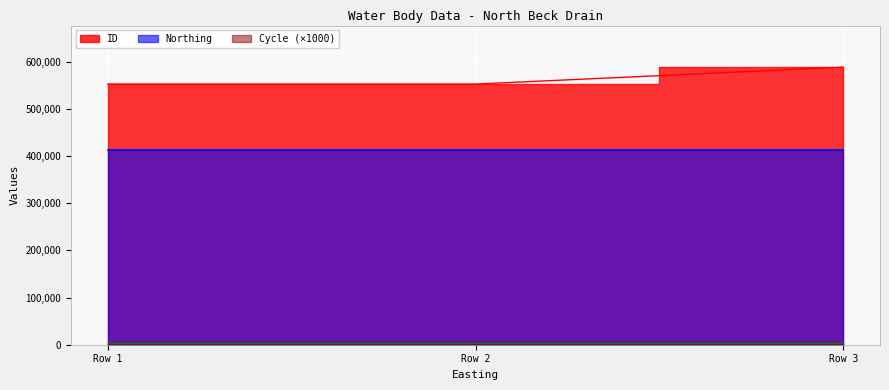

At 519340, list the series in order from largest to smallest.

ID, Northing, Cycle